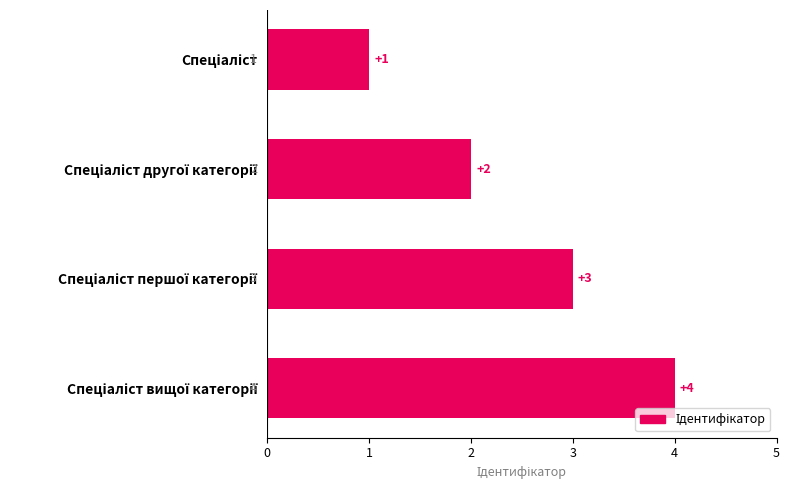

What is the sum of all values?

10